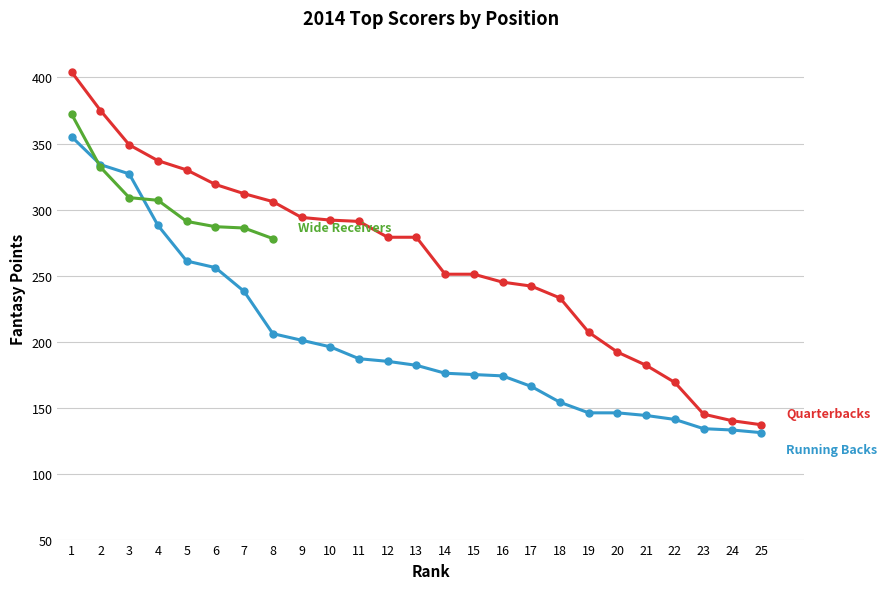

Is this an area chart (filled region under the line)?

No